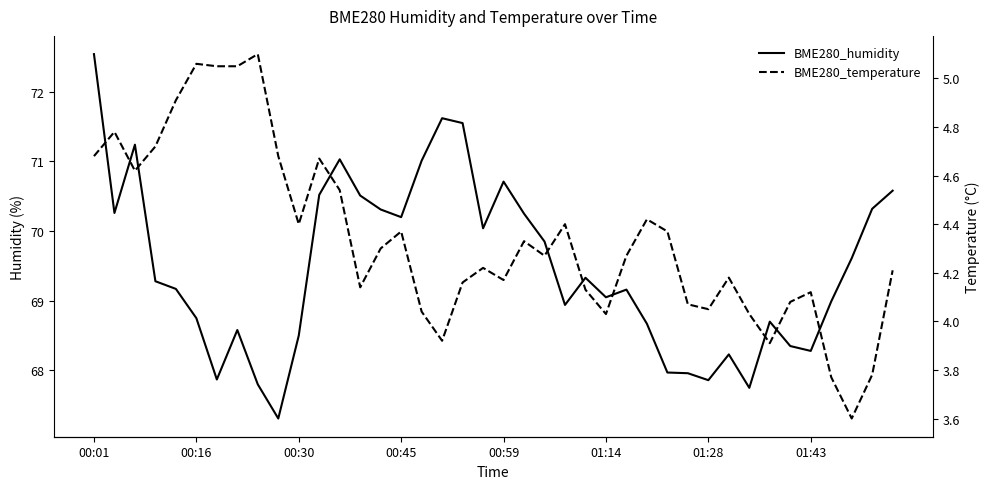

What is the highest value of the BME280_temperature series?

5.1